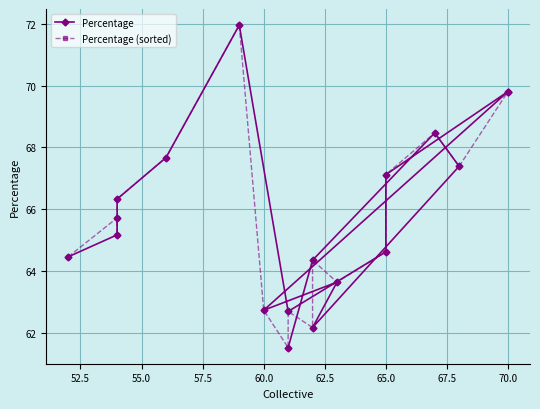

What is the total value across all series at 55.0?

133.6